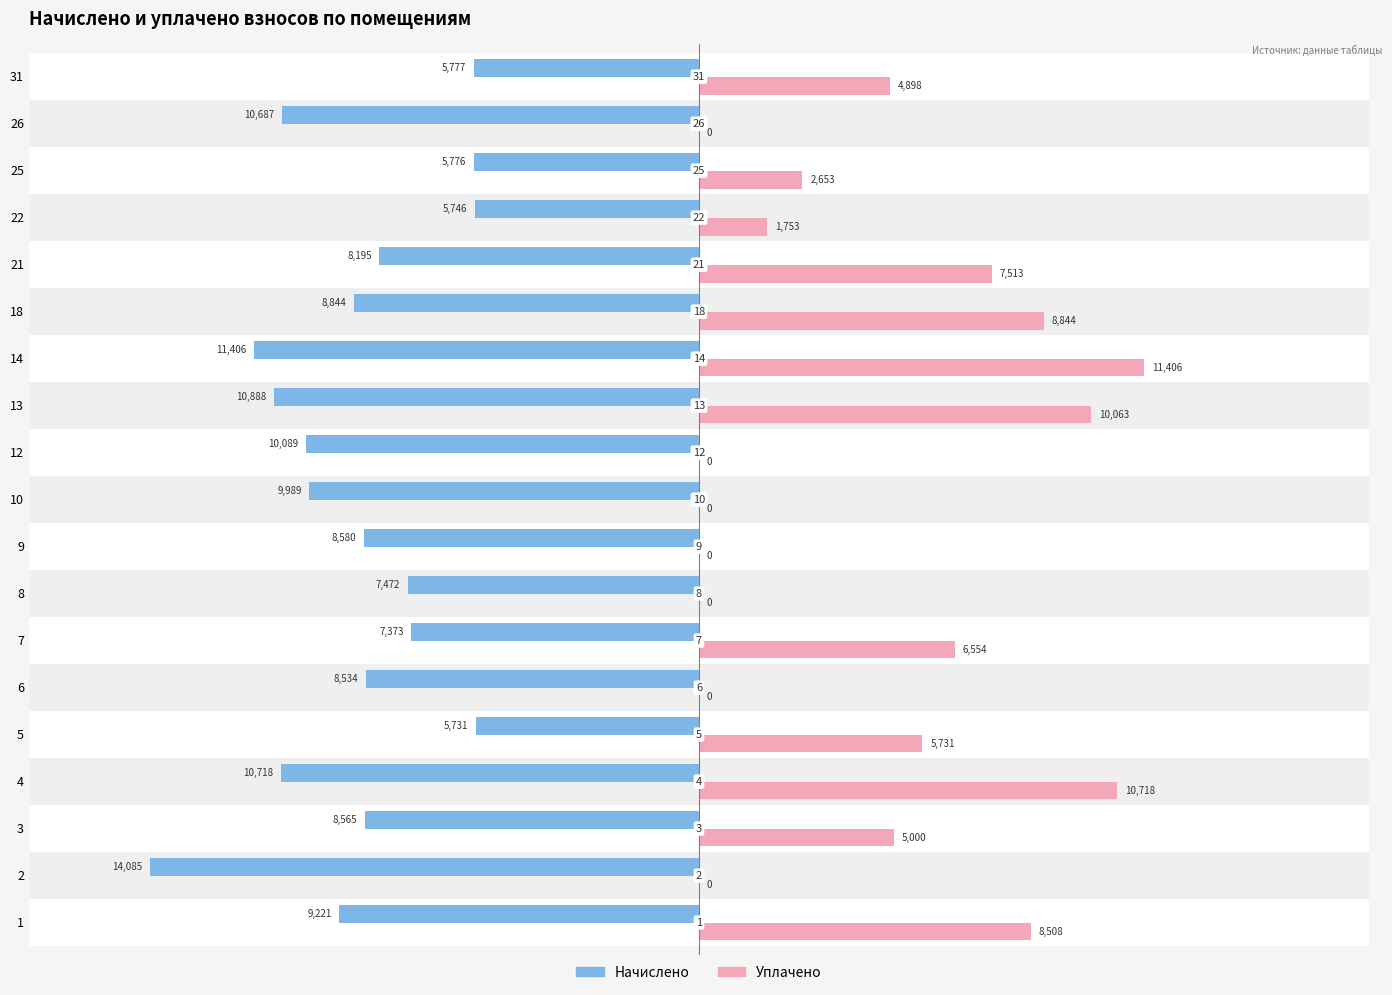

What are all the series names shown in the legend?

Начислено, Уплачено